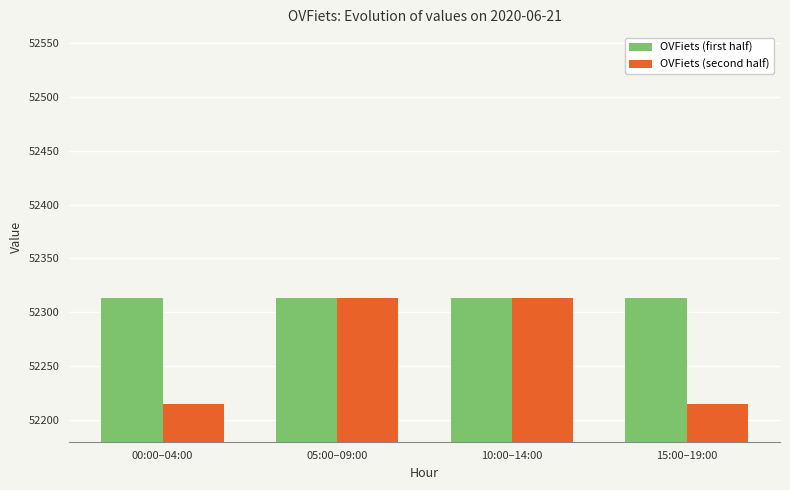

What is the highest value of the OVFiets (first half) series?

52313.3